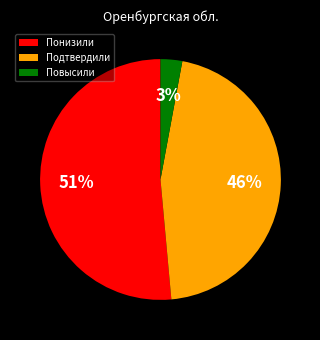

Is Подтвердили the majority of the pie?

No